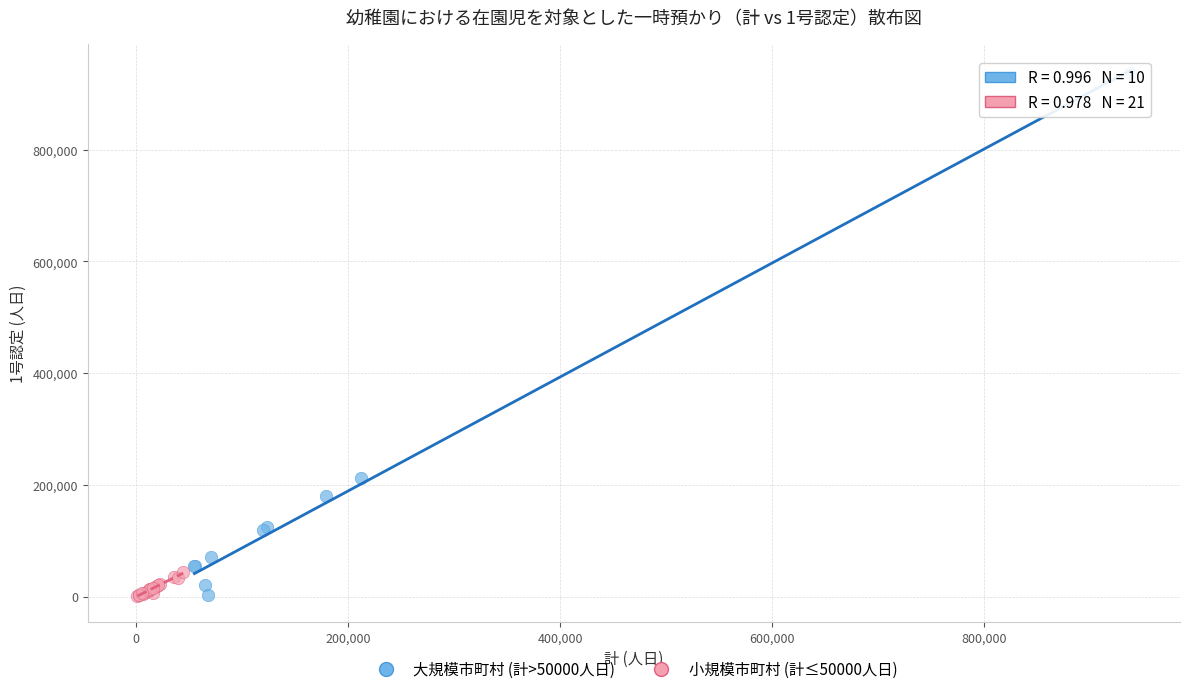

Which series has the largest Y range (max minus min)?

大規模市町村 (計>50000人日)